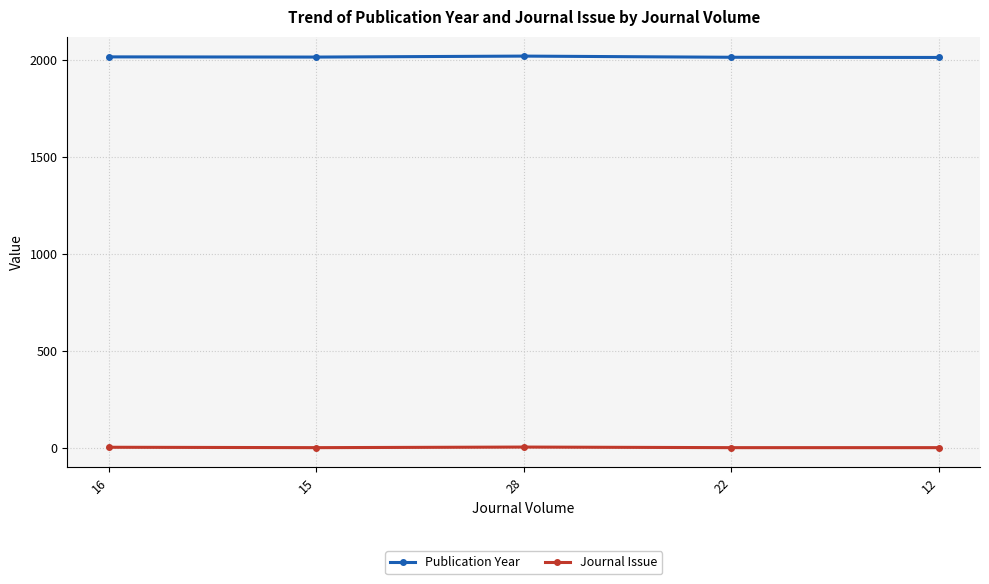

How many lines are shown in the chart?

2